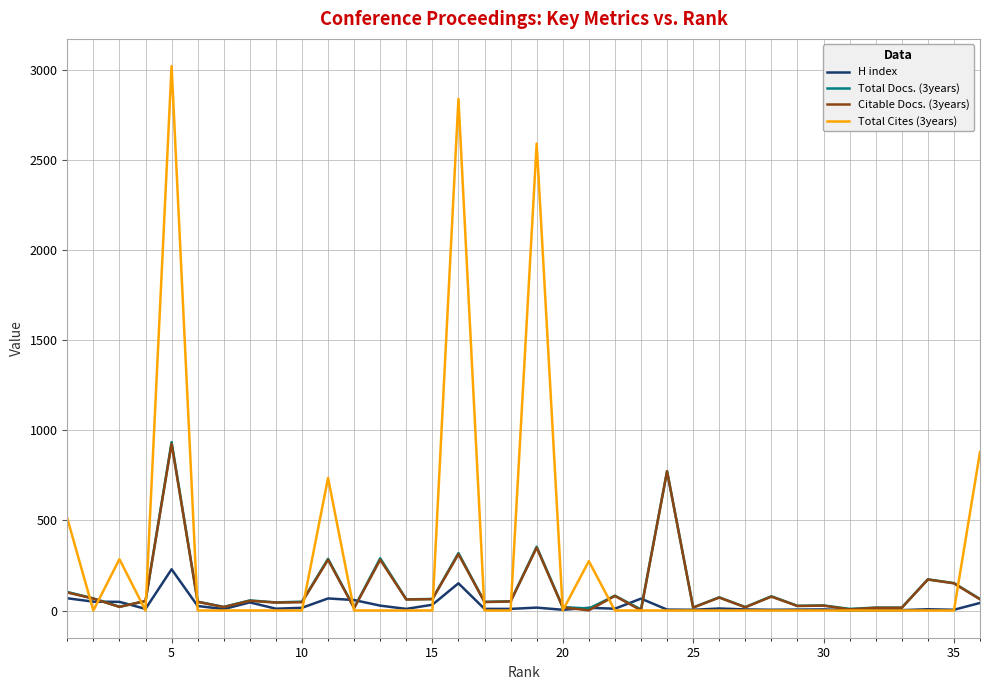

What is the greatest value displayed?

3023